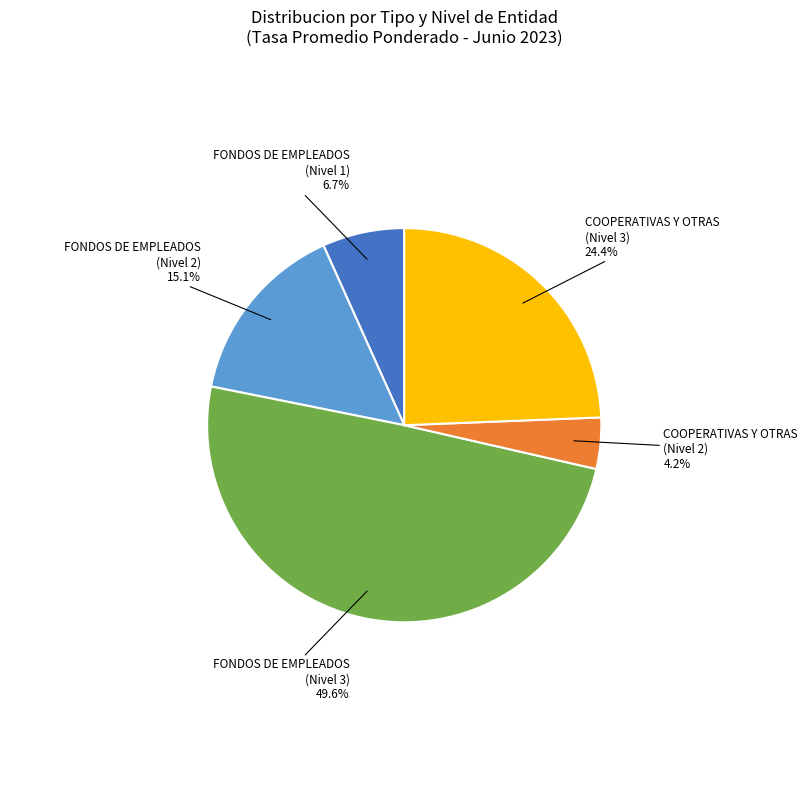

Is there any slice that represents more than half of the pie?

No